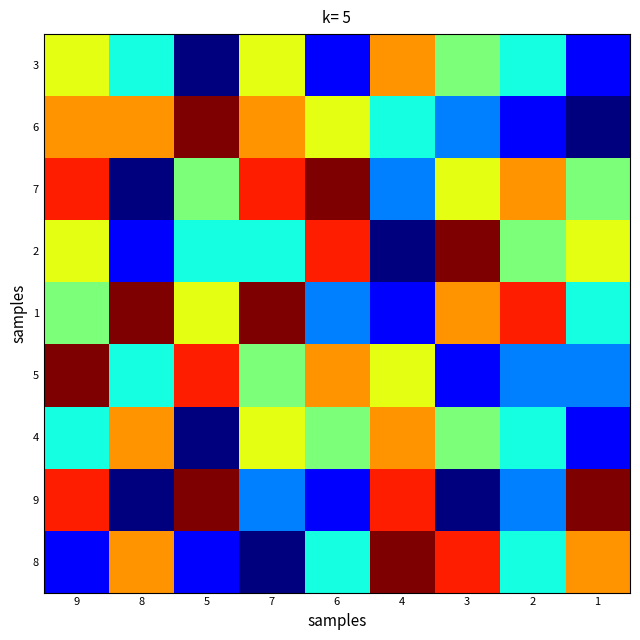

Which series has the largest total across all categories?

1